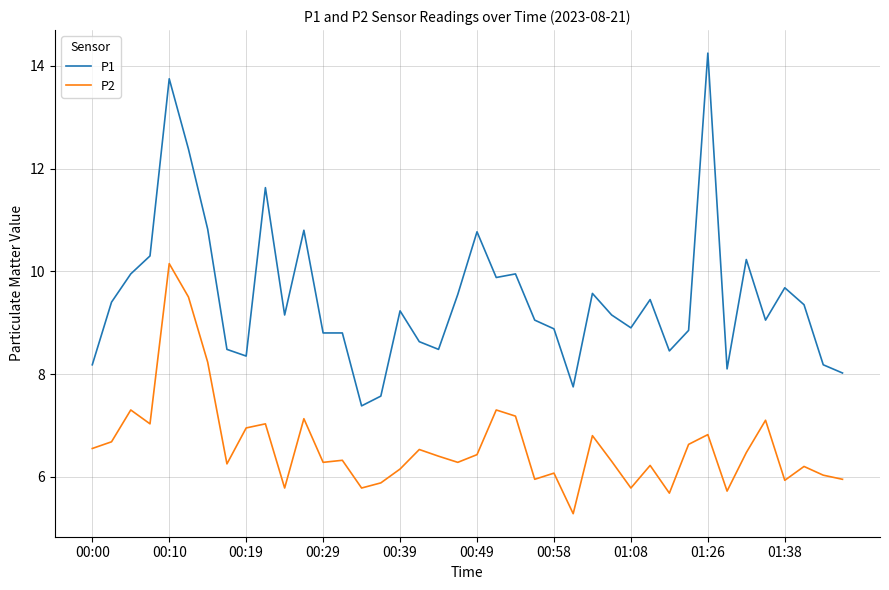

What are all the series names shown in the legend?

P1, P2